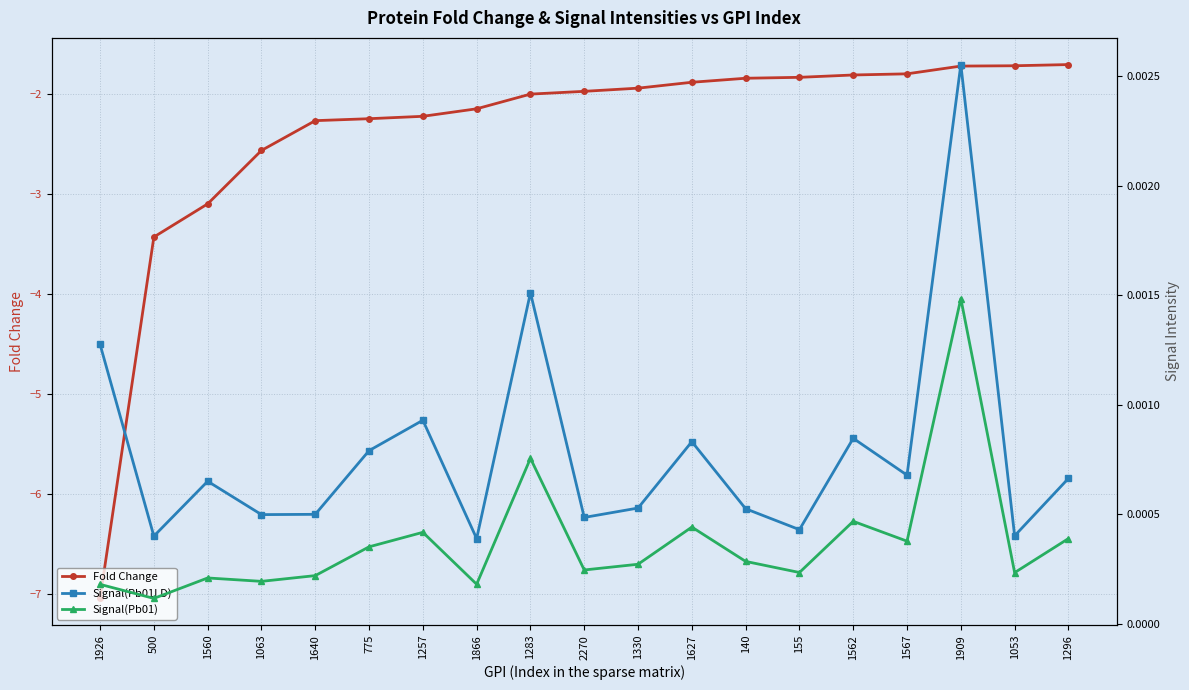

Is it true that Signal(Pb01LD) equals 0.0 at 1866?

False